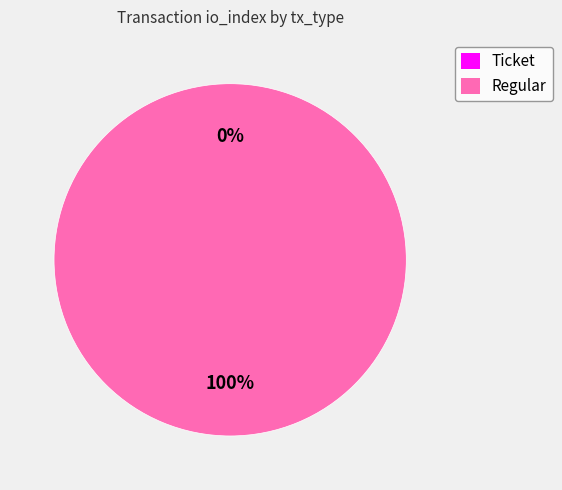

To the nearest percent, what is the combined percentage of Regular and Ticket?

100%